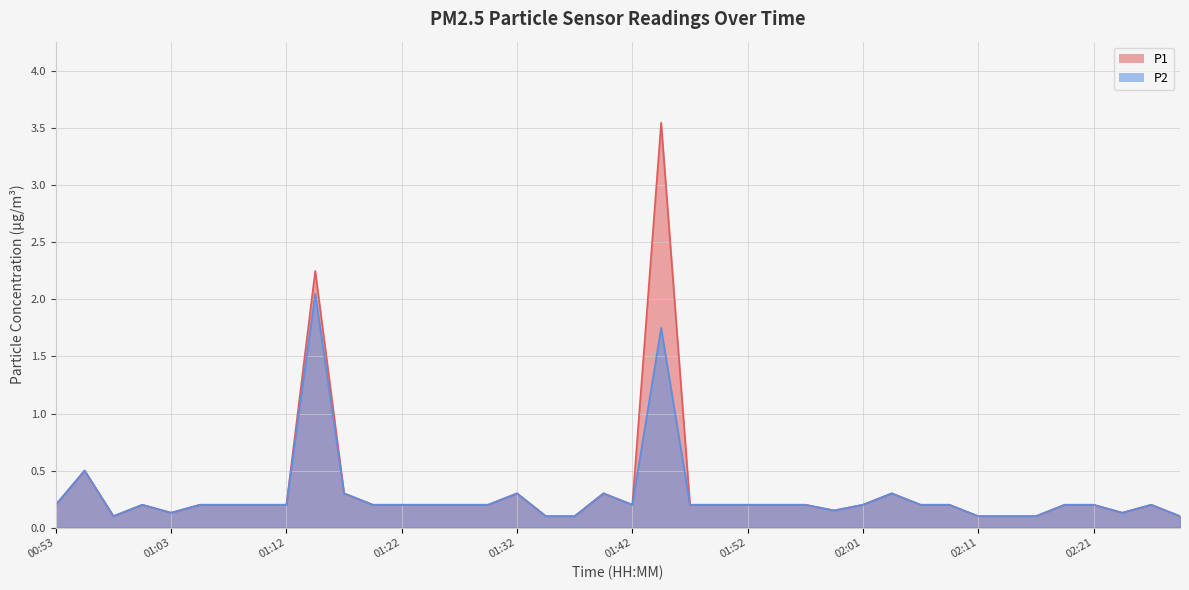

Which category has the highest value in the P2 series?

01:15